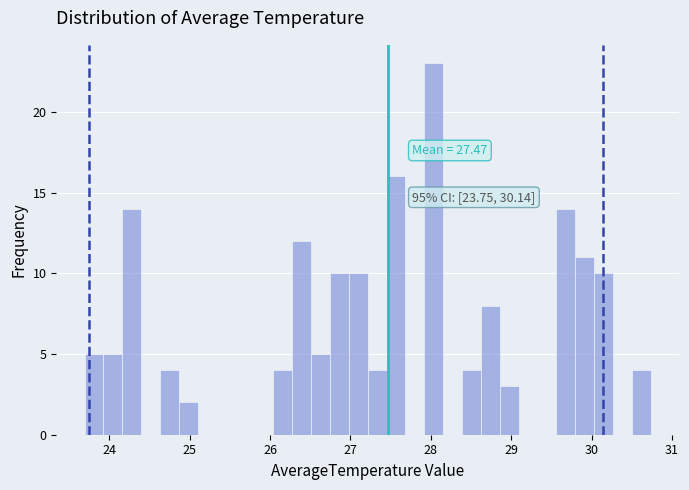

Around what value on the x-axis is the tallest bar? Give the approximate position of its centre, as read against the axis.

28.0